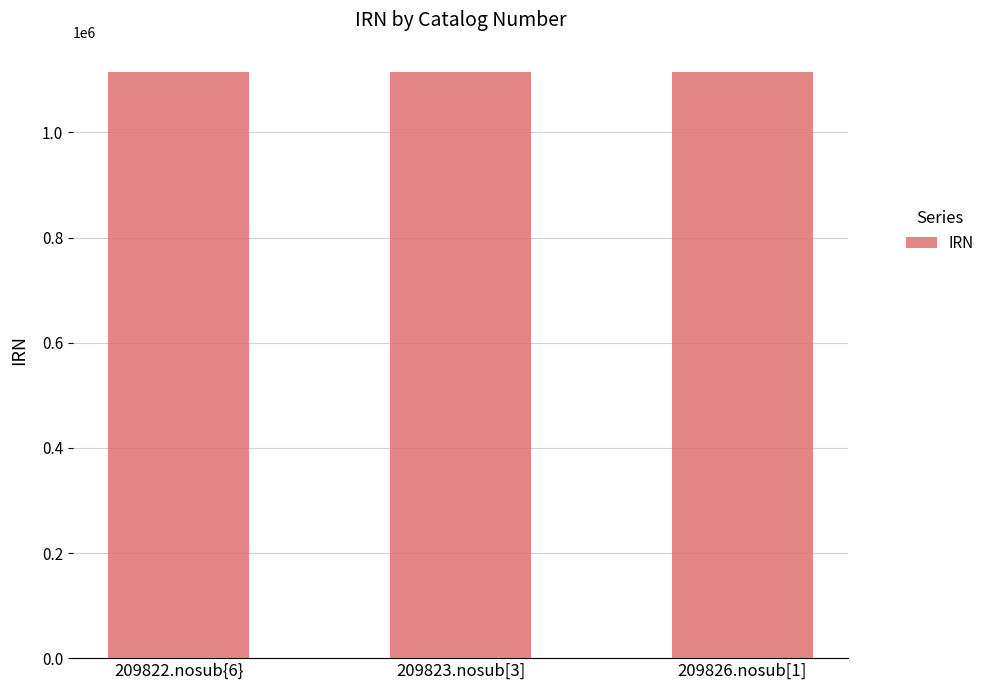

What value does the data have at 209823.nosub[3]?

1114804